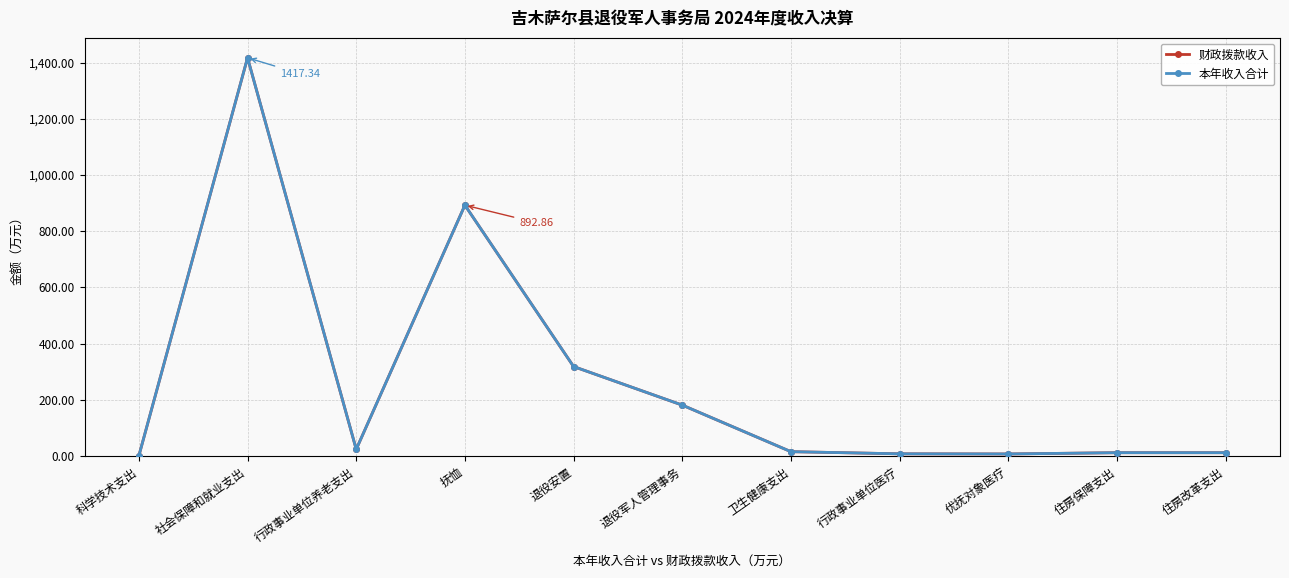

At which category does 本年收入合计 reach its first local valley?

行政事业单位养老支出